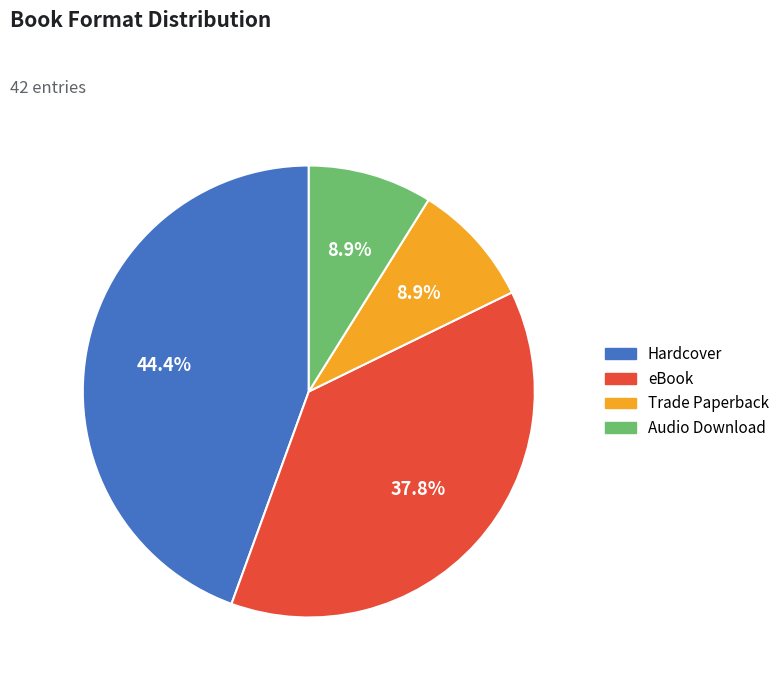

What is the largest slice in the pie chart?

Hardcover